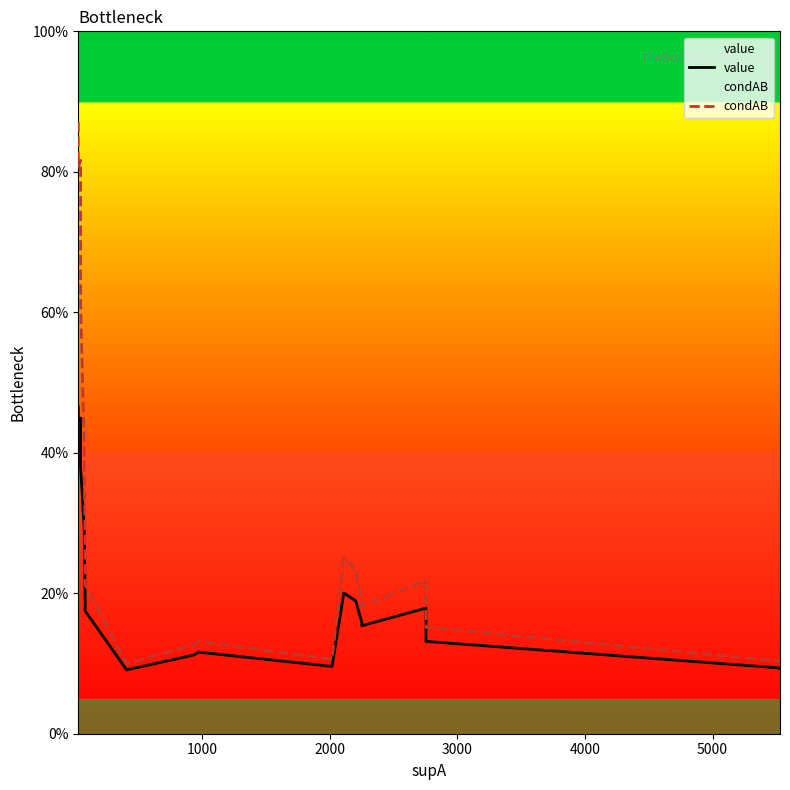

What are all the series names shown in the legend?

value, condAB